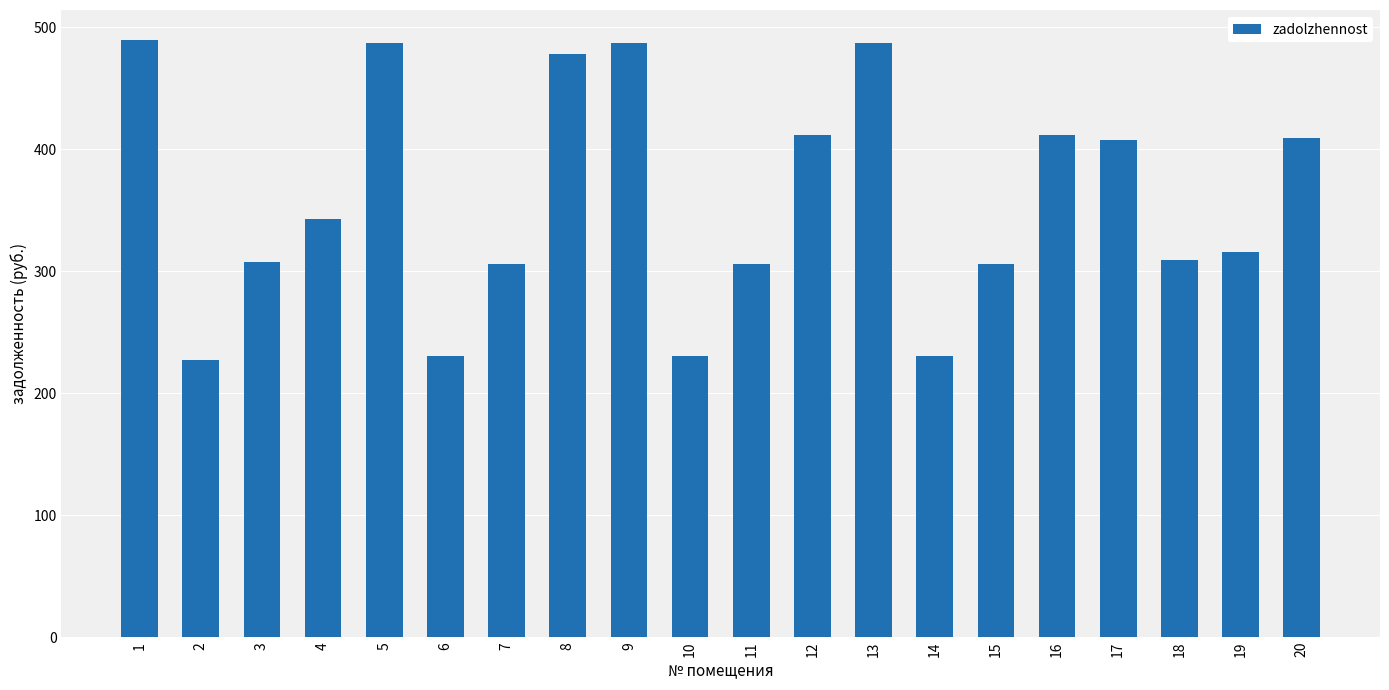

Read the value at 1.

489.7